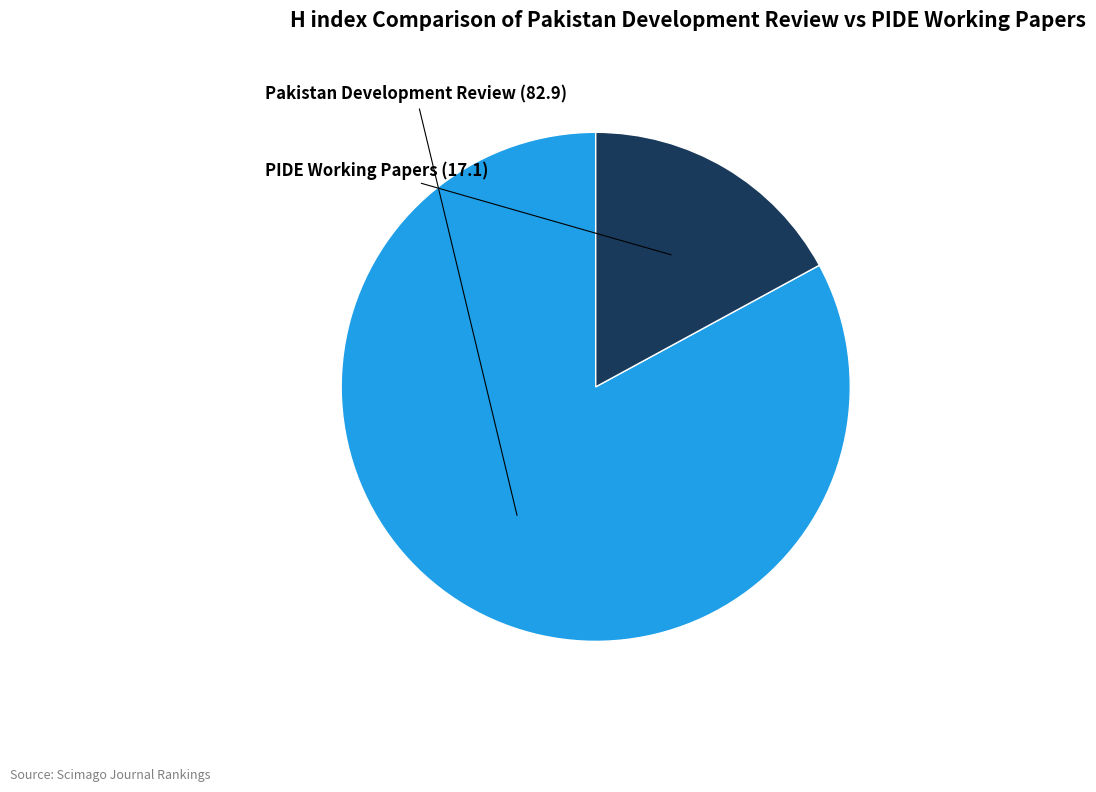

Is there any slice that represents more than half of the pie?

Yes